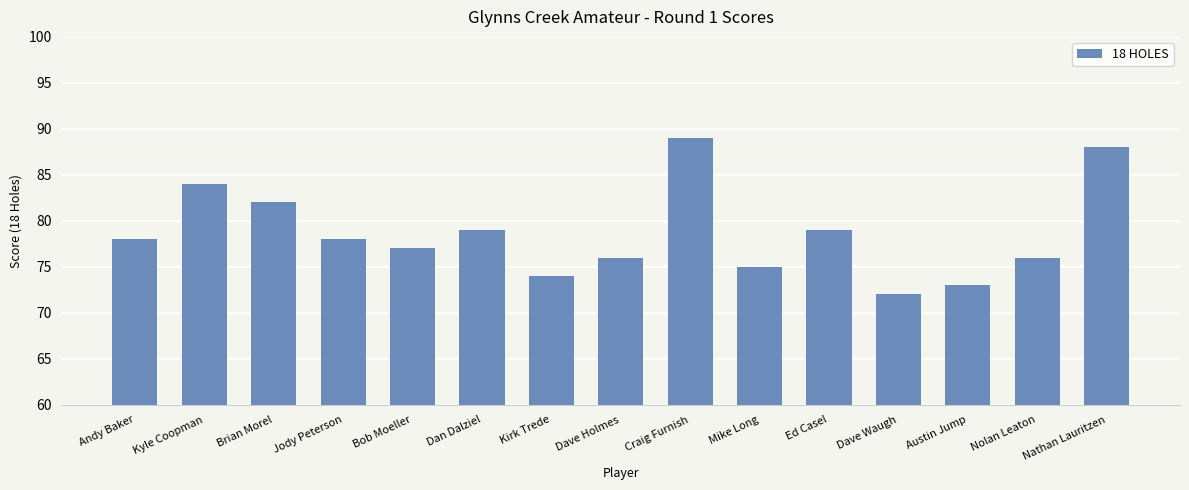

Read the value at Craig Furnish, to the nearest 10.

90